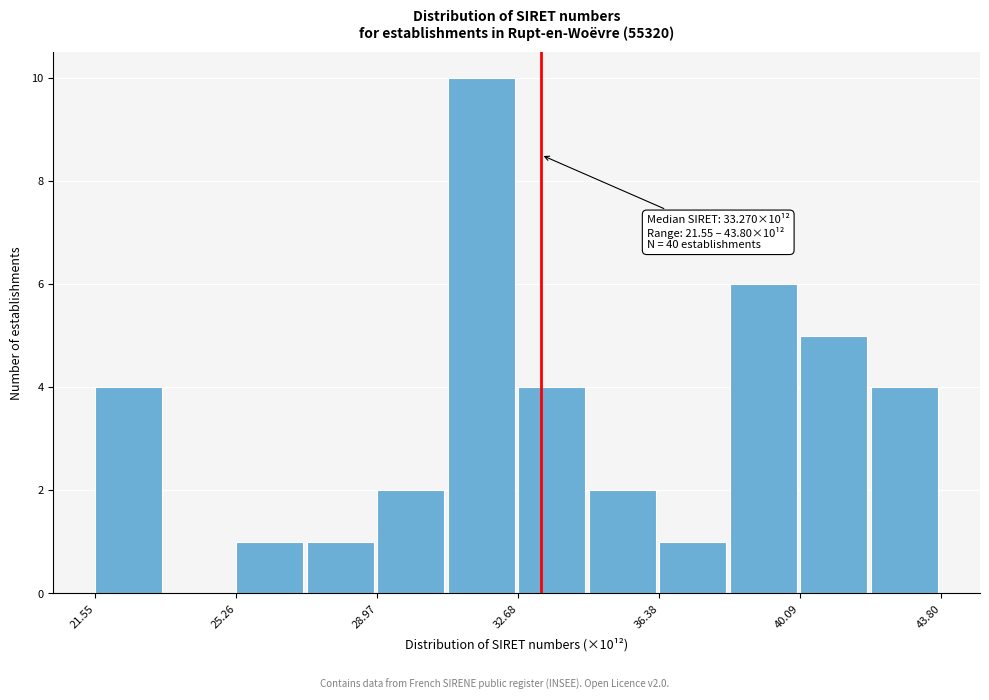

Read against the x-axis, roughly where is the centre of the tallest bar?

31.5